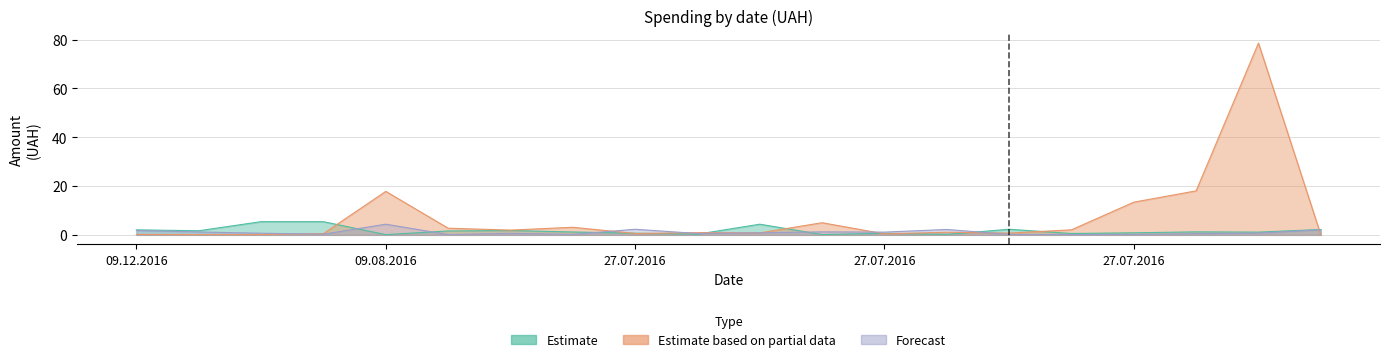

How many intersections are there between Estimate based on partial data and Estimate?

10